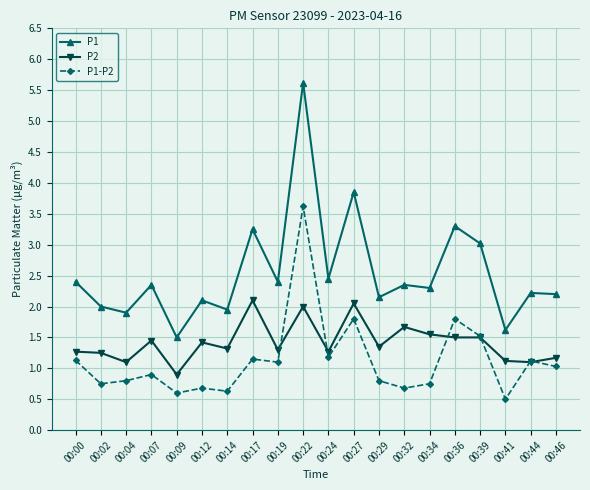

What is the value of the P1 point at the 20th from the left?

2.2